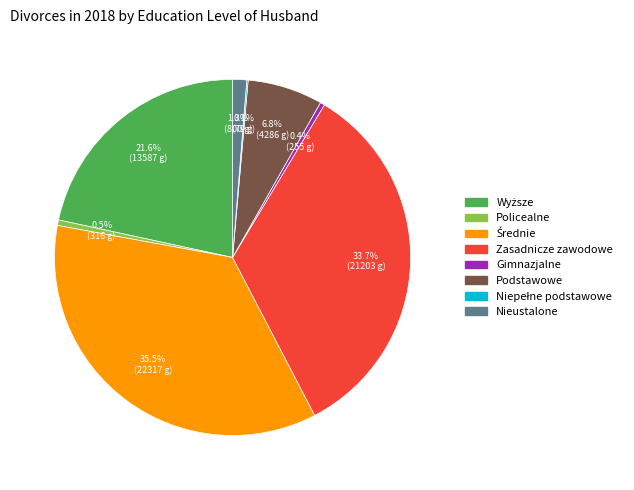

What percentage do Policealne and Gimnazjalne together represent?

0.9%